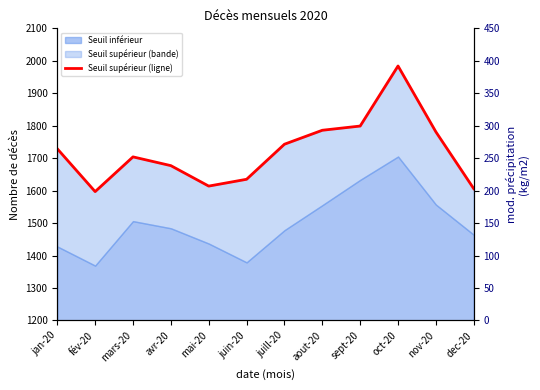

List the labels in order of value, largest first.

oct-20, sept-20, aout-20, nov-20, juill-20, jan-20, mars-20, avr-20, juin-20, mai-20, dec-20, fév-20